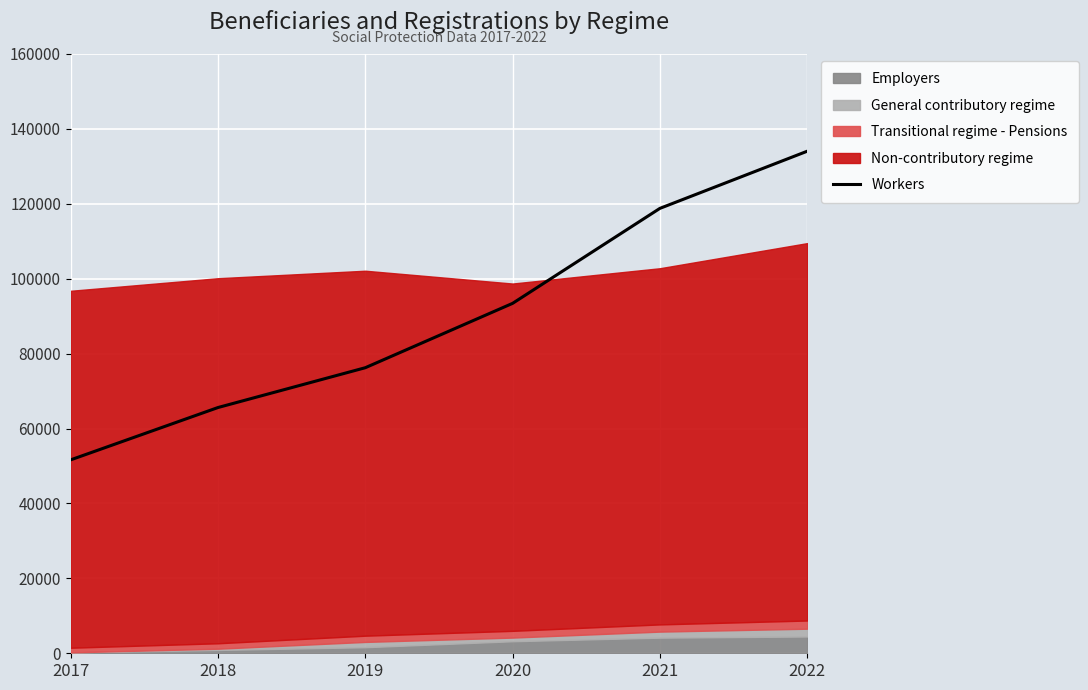

True or false: the data shows 26852 at 2022.

False